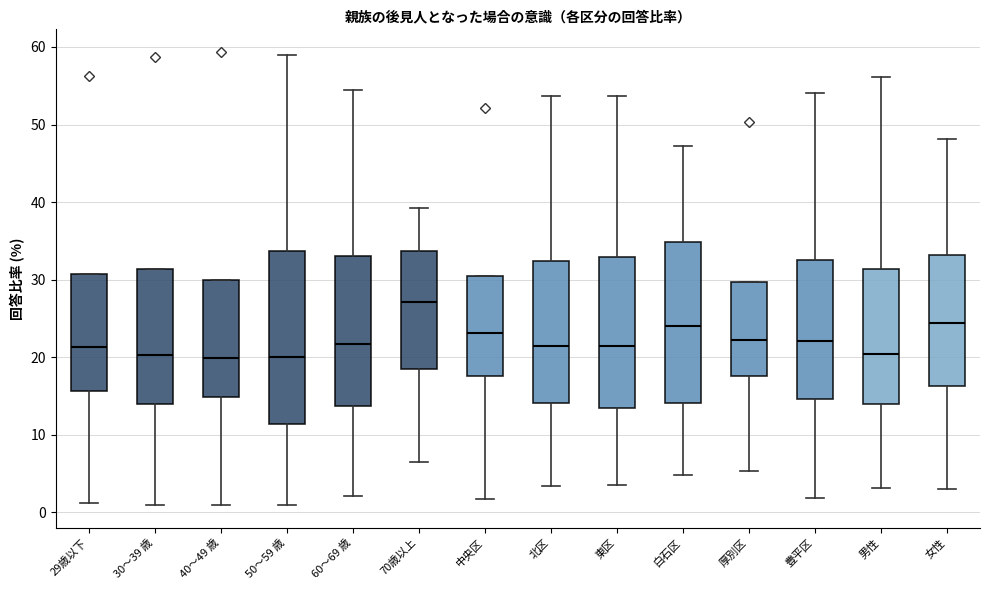

Reading left to right, read every box against the y-axis: the position of its median line, the range the box covers, and the ends of its whiskers. The values are not printed on the chart, so give them approximately, as read against the axis.

29歳以下: median 21, box 16 to 31, whiskers 1 to 31
30～39 歳: median 20, box 14 to 31, whiskers 1 to 31
40～49 歳: median 20, box 15 to 30, whiskers 1 to 30
50～59 歳: median 20, box 11 to 34, whiskers 1 to 59
60～69 歳: median 22, box 14 to 33, whiskers 2 to 54
70歳以上: median 27, box 18 to 34, whiskers 7 to 39
中央区: median 23, box 18 to 30, whiskers 2 to 30
北区: median 21, box 14 to 32, whiskers 3 to 54
東区: median 21, box 13 to 33, whiskers 3 to 54
白石区: median 24, box 14 to 35, whiskers 5 to 47
厚別区: median 22, box 18 to 30, whiskers 5 to 30
豊平区: median 22, box 15 to 32, whiskers 2 to 54
男性: median 20, box 14 to 31, whiskers 3 to 56
女性: median 24, box 16 to 33, whiskers 3 to 48